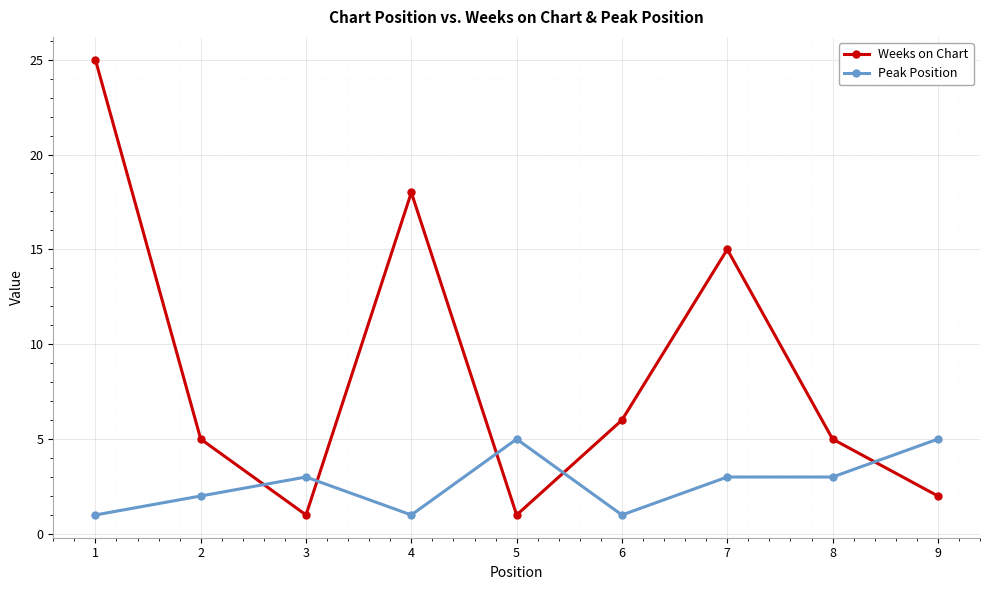

True or false: Peak Position has more than 1 interior local peaks.

True